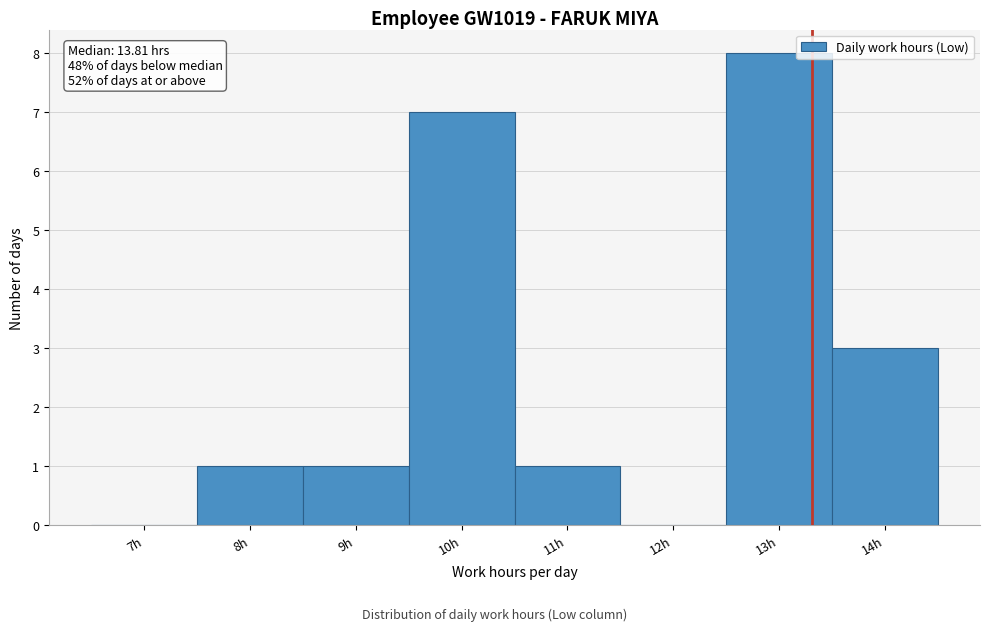

Reading left to right, what are all the values shown in this chart?

7h=0	8h=1	9h=1	10h=7	11h=1	12h=0	13h=8	14h=3